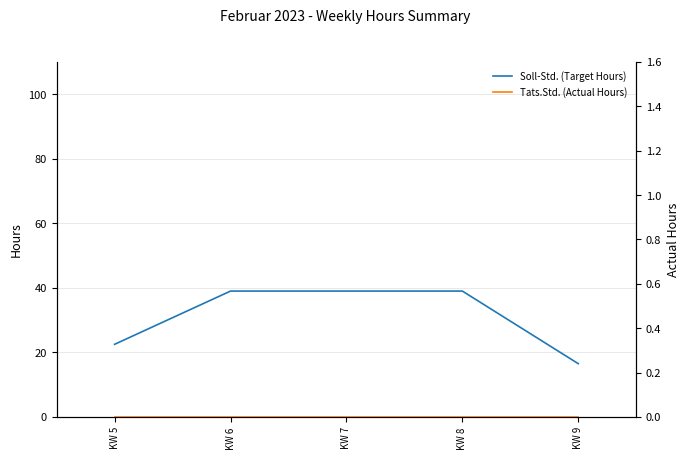

What is the value of the Soll-Std. (Target Hours) point at the 2nd from the left?

39.0